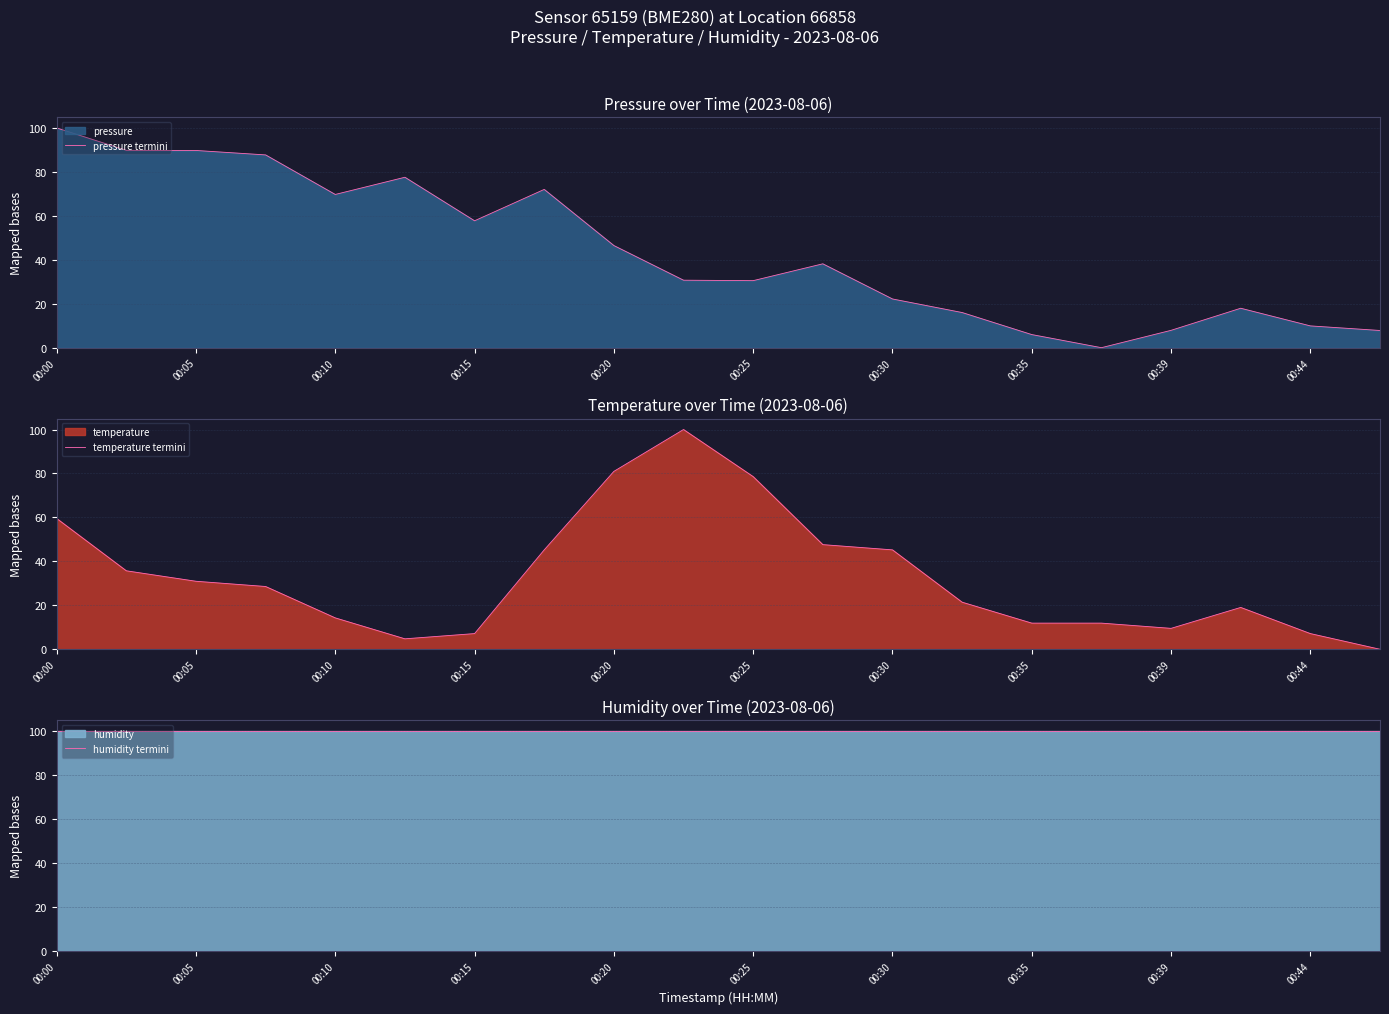

The pressure termini series shows 46.5 at 00:20. True or false?

True